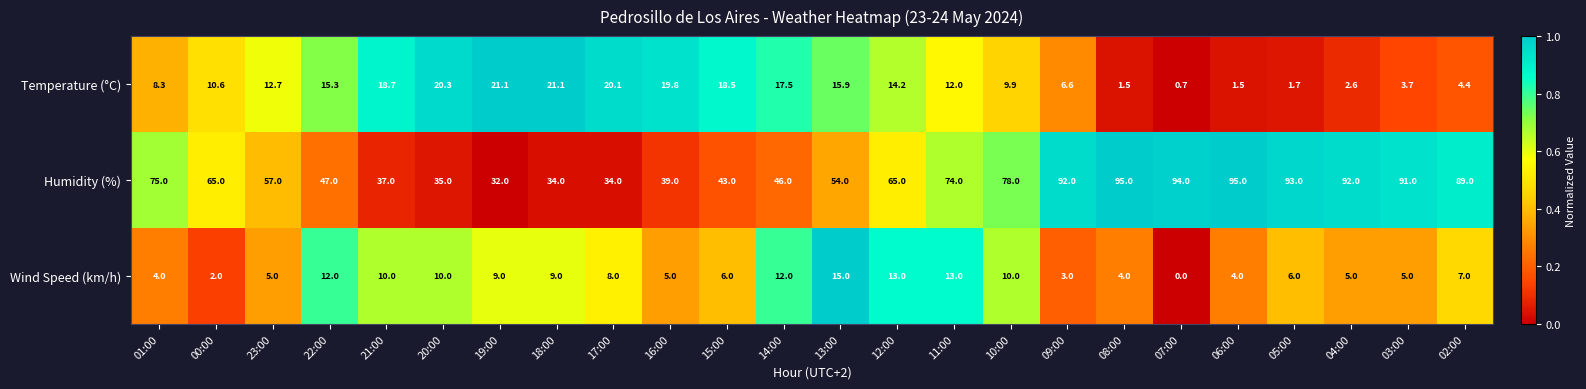

At 17:00, list the series in order from smallest to largest.

Wind Speed (km/h), Temperature (°C), Humidity (%)